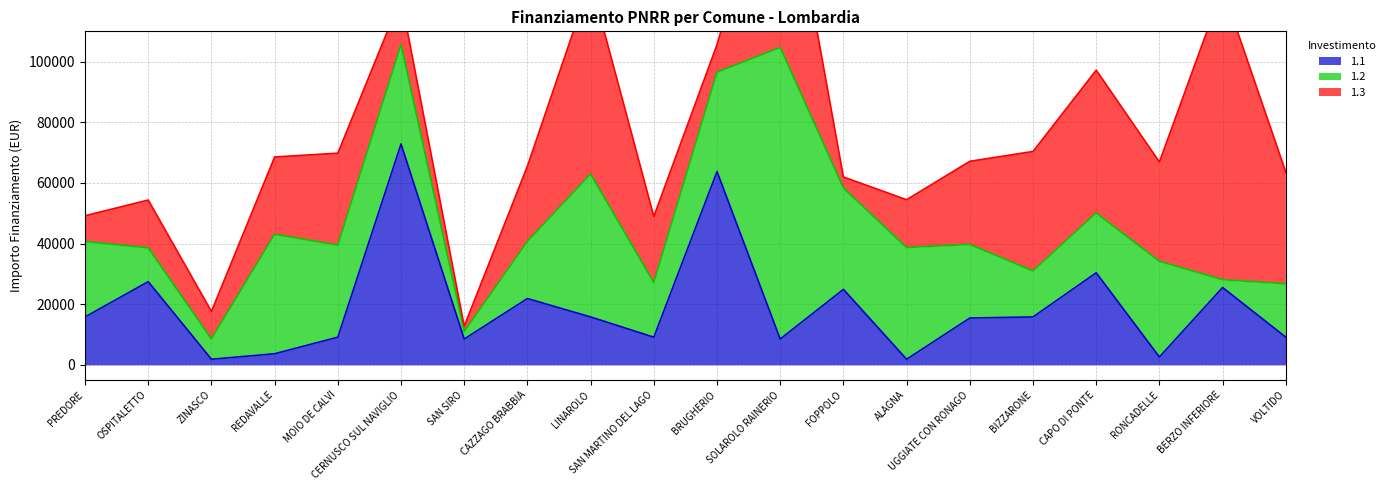

Which series has the largest range (max minus min)?

1.3